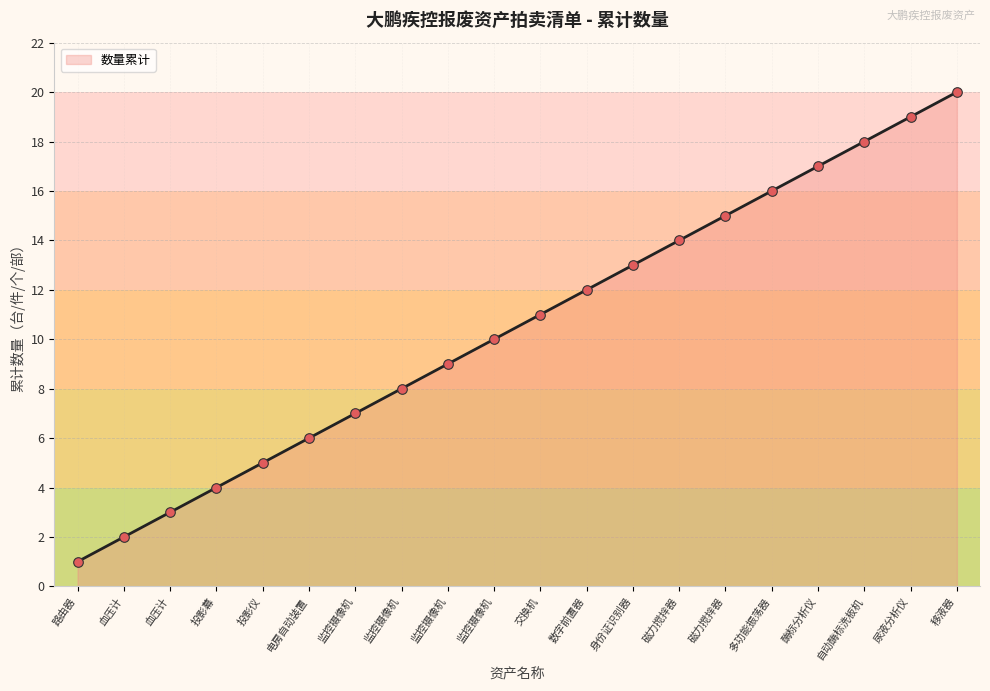

Approximately how many times larger is the value at 多功能振荡器 compared to 监控摄像机?

1.6